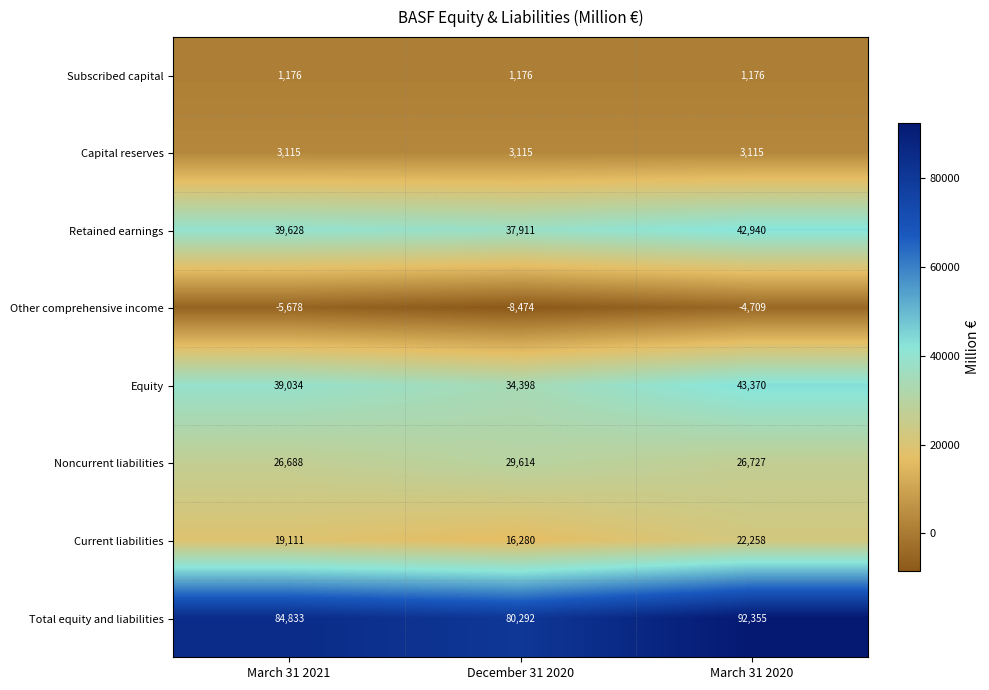

Is it true that Current liabilities equals 22258 at March 31 2020?

True